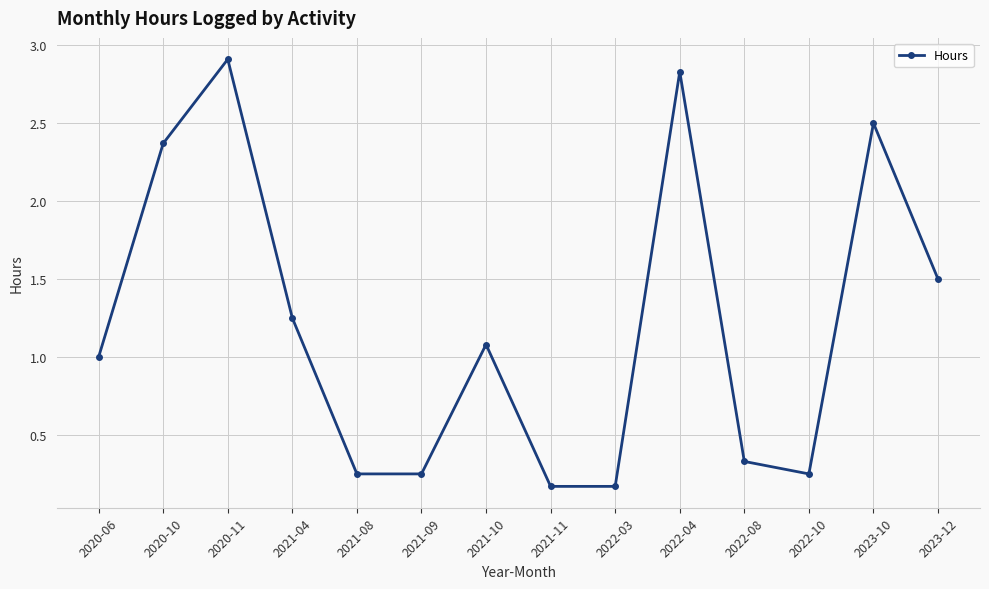

What is the sum of all values?

16.9